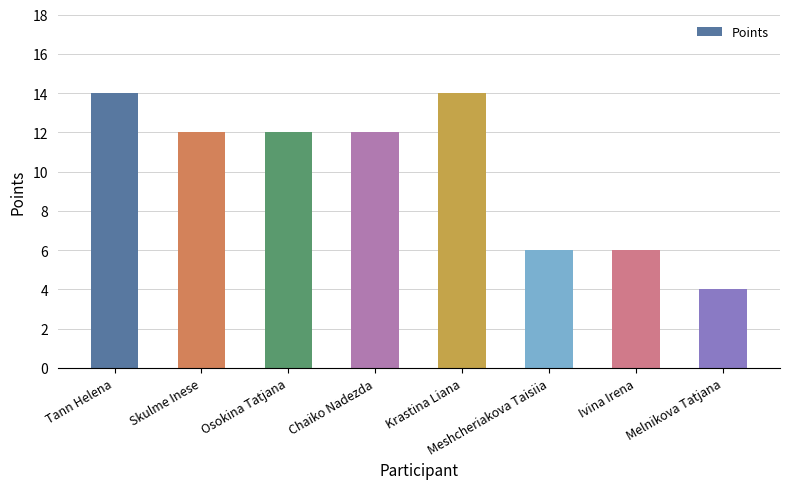

Where does the data first go above 12?

Tann Helena